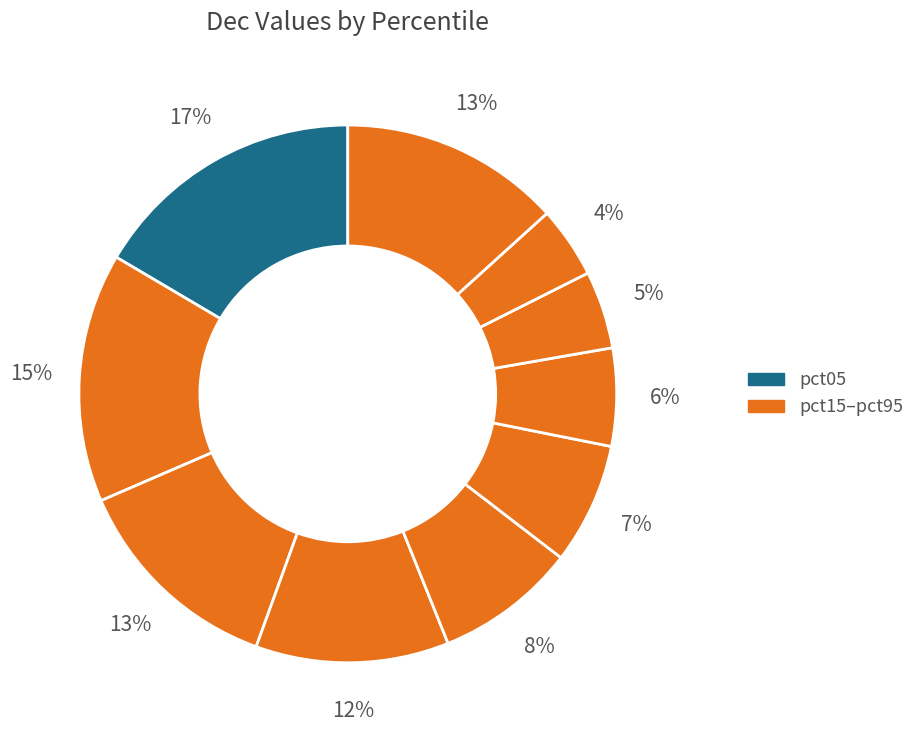

Which slice is the largest?

pct05